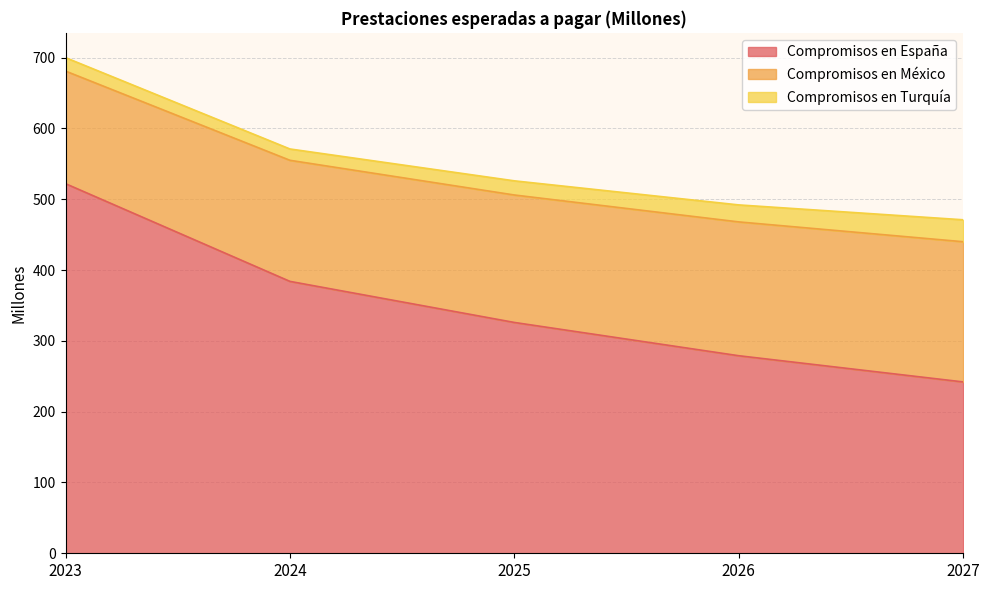

What is the difference between the maximum and minimum values in the Compromisos en España series?

280